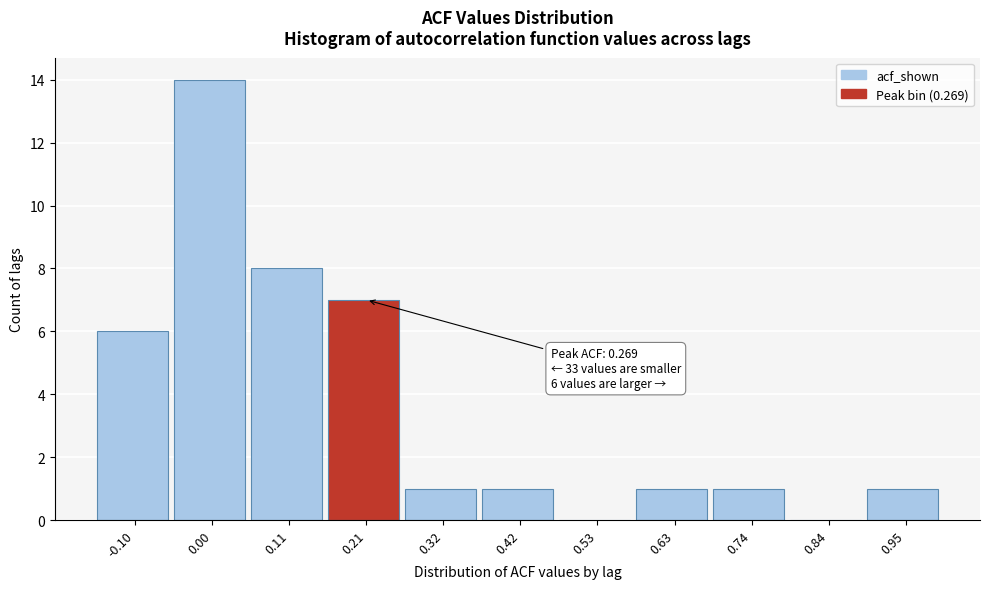

Reading left to right, what are all the values shown in this chart?

-0.10=6	0.00=14	0.11=8	0.21=7	0.32=1	0.42=1	0.53=0	0.63=1	0.74=1	0.84=0	0.95=1